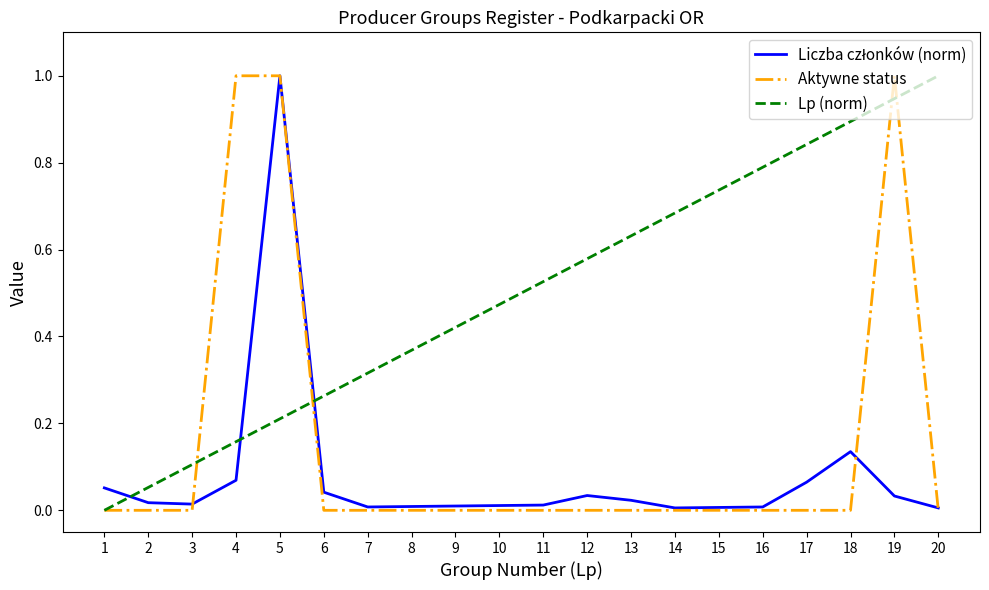

Between 10 and 15, which series saw the biggest shift?

Lp (norm)